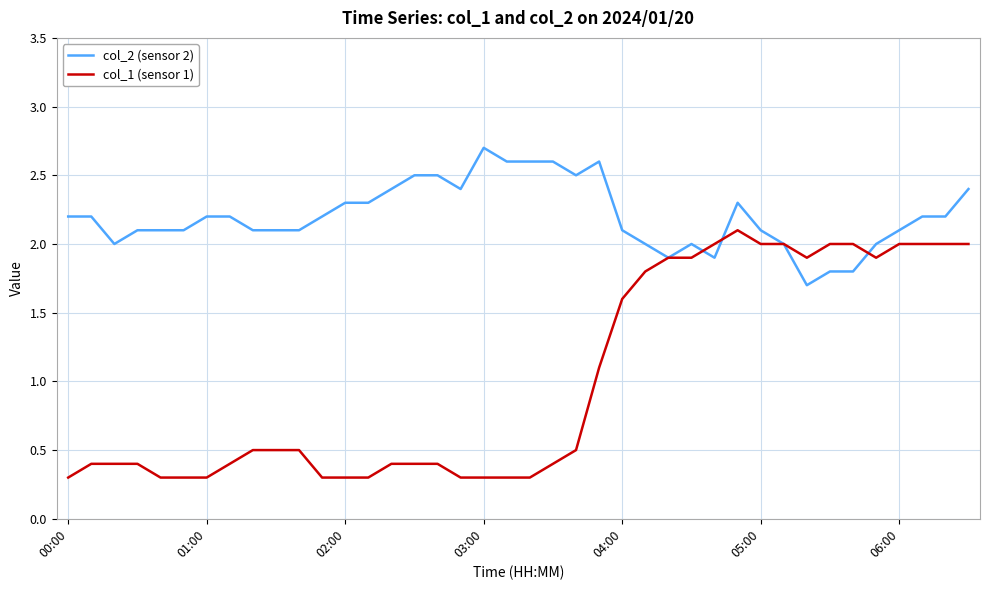

List the series in order of their peak value, lowest first.

col_1 (sensor 1), col_2 (sensor 2)